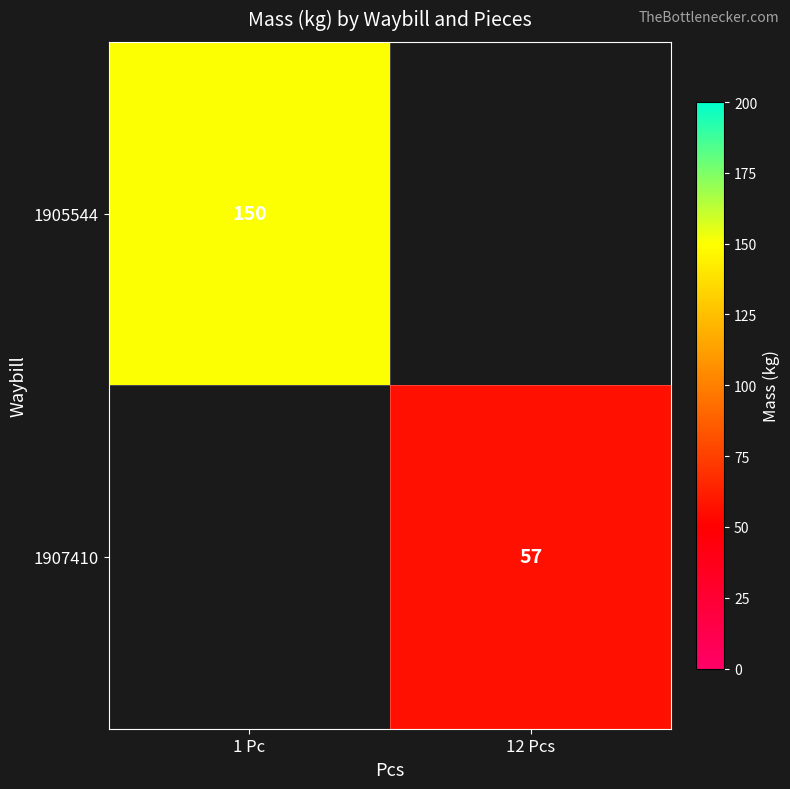

Is the value of 1907410 at 12 Pcs greater than the value of 1905544 at 1 Pc?

No